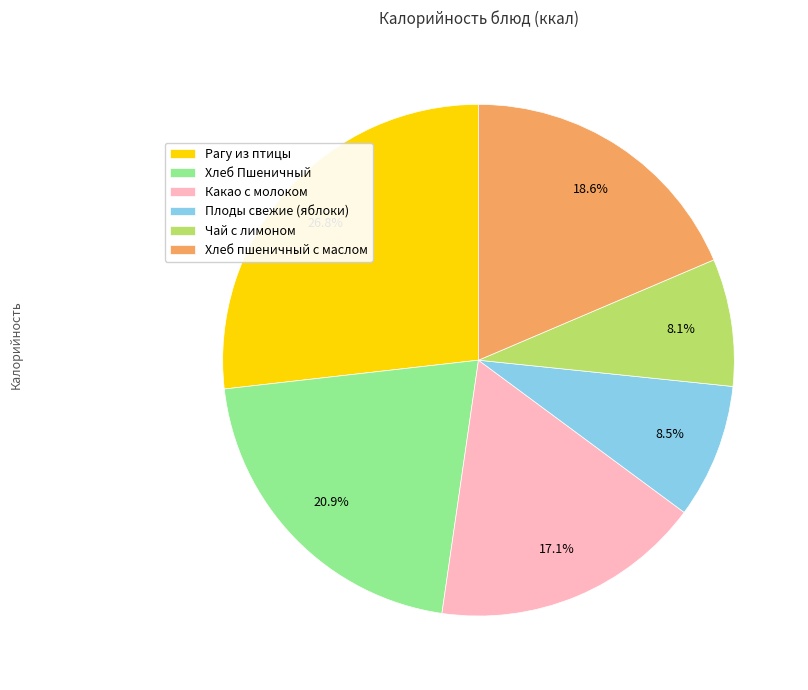

Does Хлеб Пшеничный account for over 50% of the chart?

No